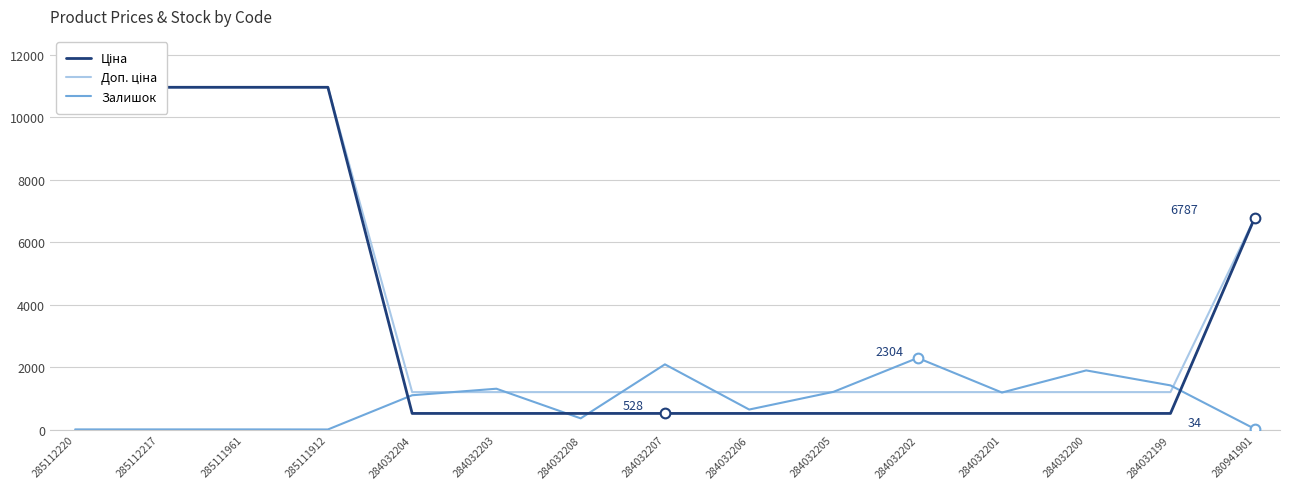

Which series has the largest total across all categories?

Доп. ціна